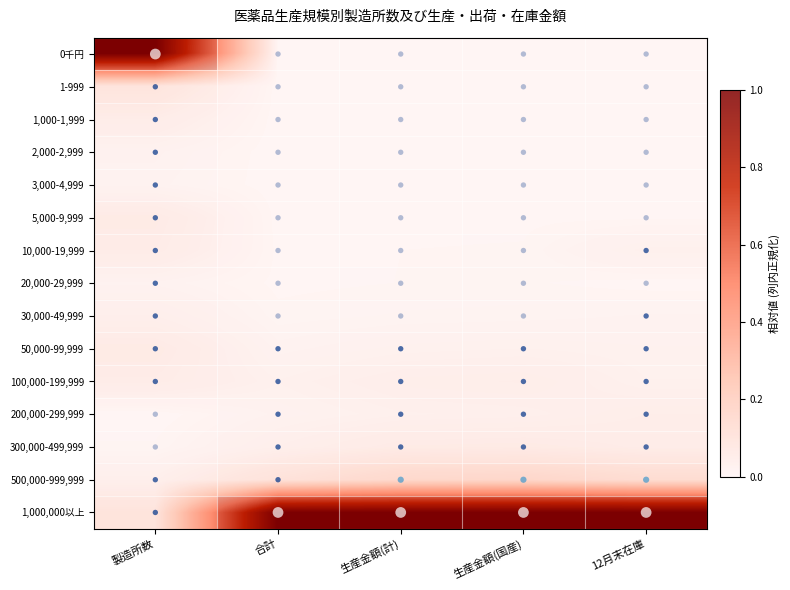

At 製造所数, list the series in order from largest to smallest.

0千円, 1,000,000以上, 1-999, 50,000-99,999, 5,000-9,999, 10,000-19,999, 100,000-199,999, 1,000-1,999, 30,000-49,999, 500,000-999,999, 2,000-2,999, 20,000-29,999, 3,000-4,999, 300,000-499,999, 200,000-299,999